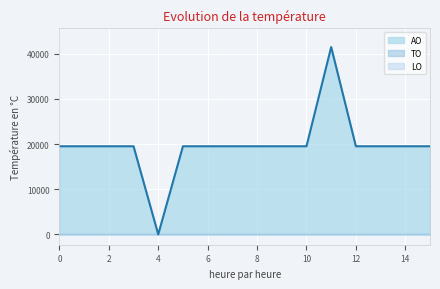

True or false: TO and AO cross at least once.

False